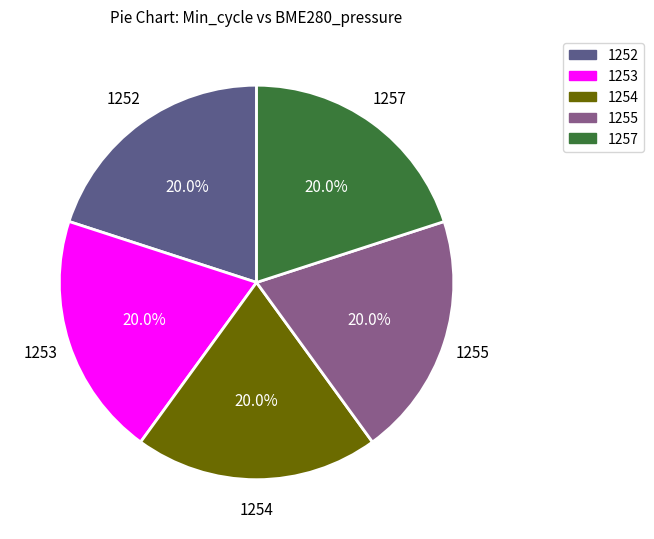

Count the number of slices in the pie.

5